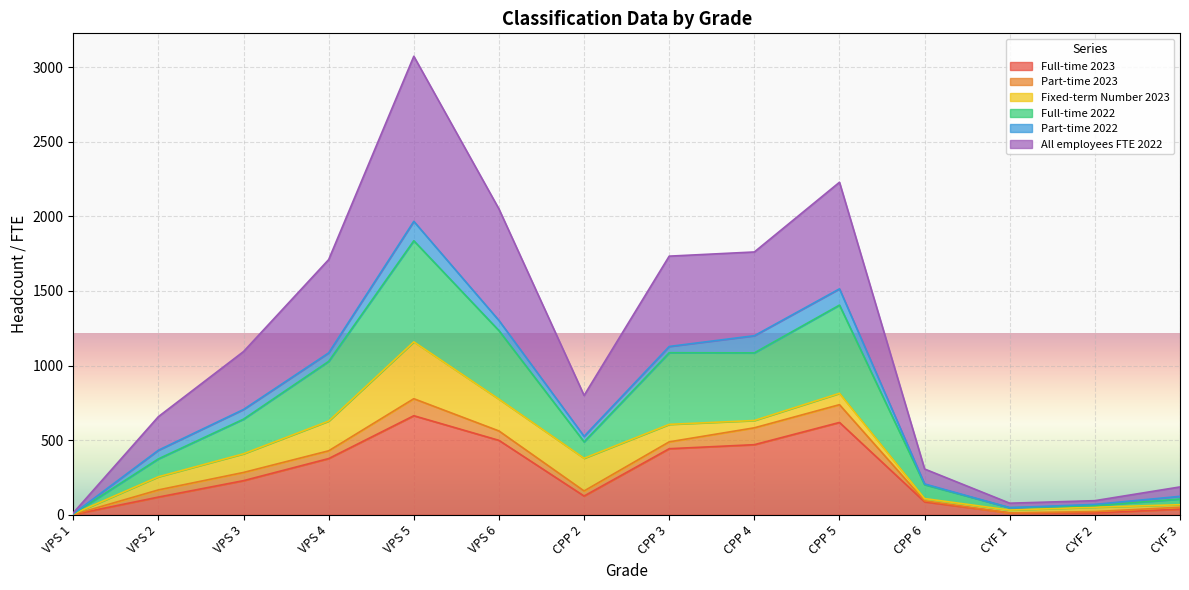

In Full-time 2023, how many points are higher than both neighbors (excluding endpoints)?

2